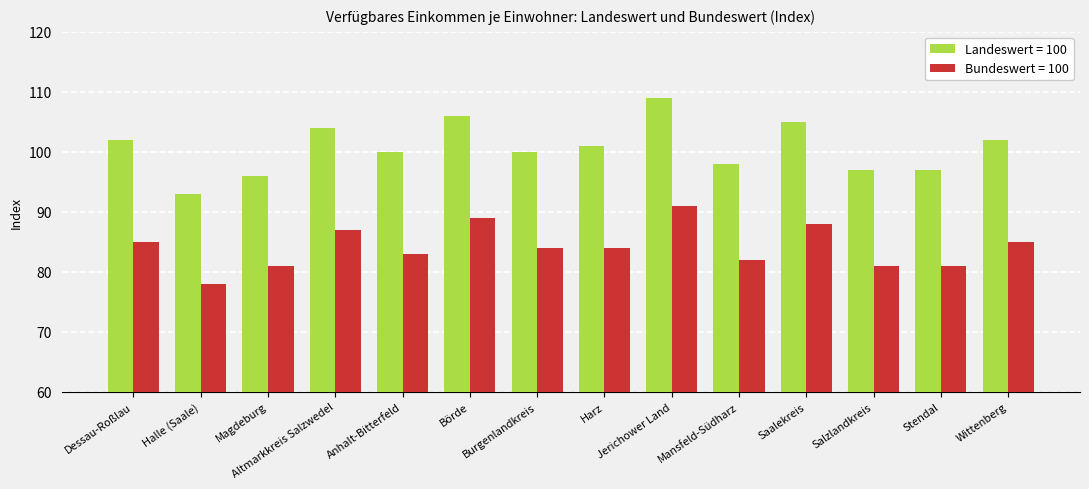

Which series has the largest total across all categories?

Landeswert = 100